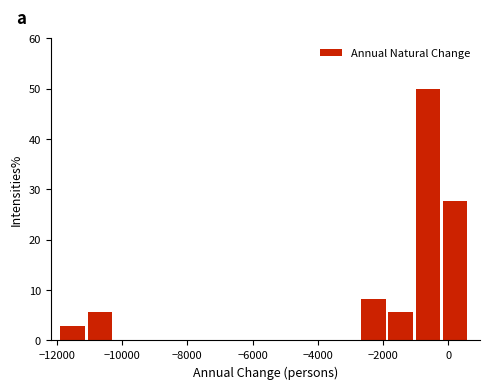

What is the height of the bar covering -11800 to -11000 on the x-axis? Neither the bar edges nor the heights are printed on the chart, so give them approximately, as read against the axes.

3